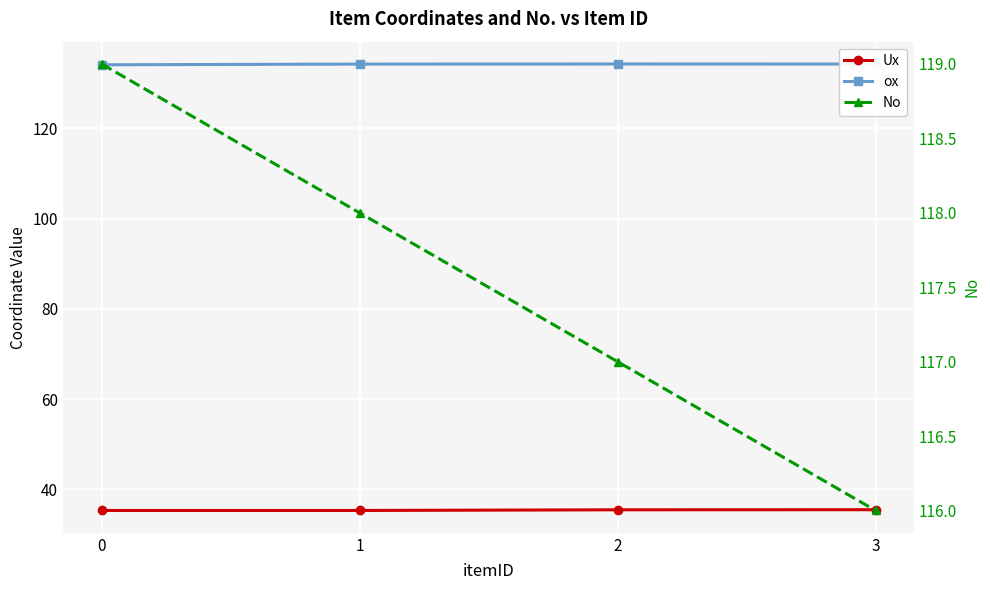

What is the average value of the Ux series?

35.4